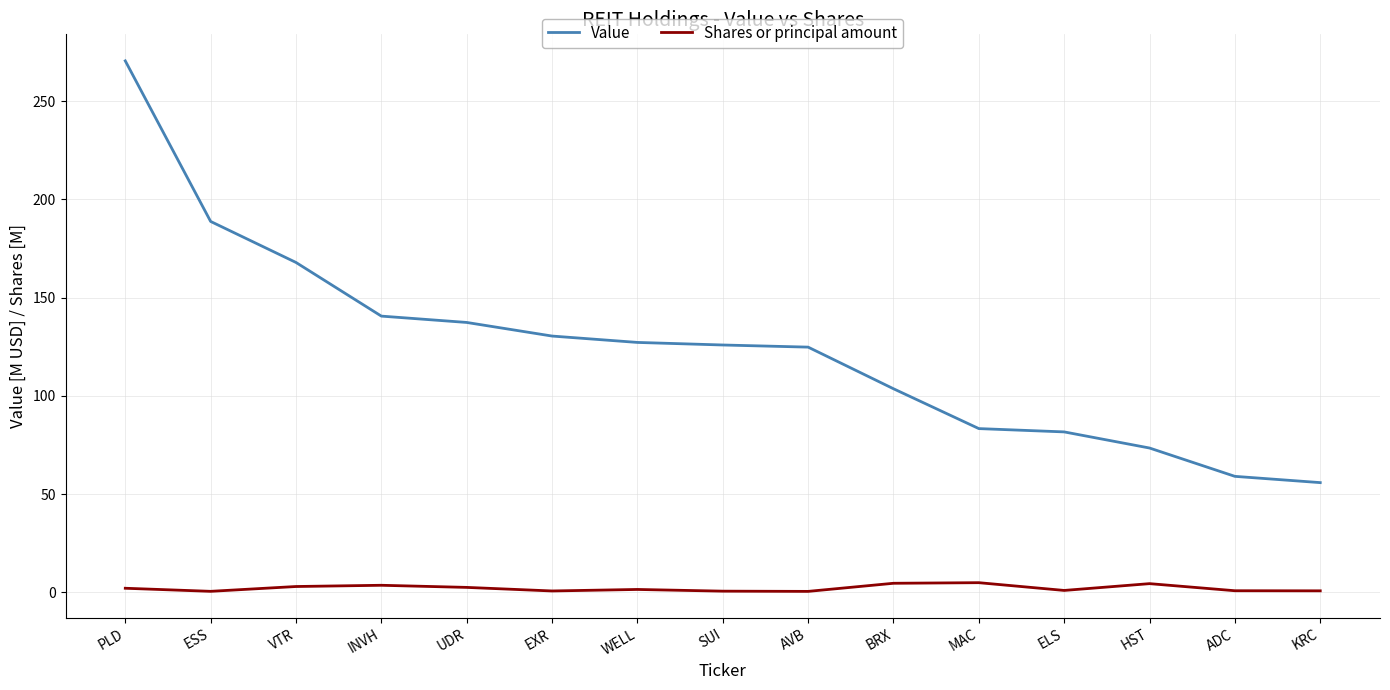

What is the sum of all Value values?

1871.4